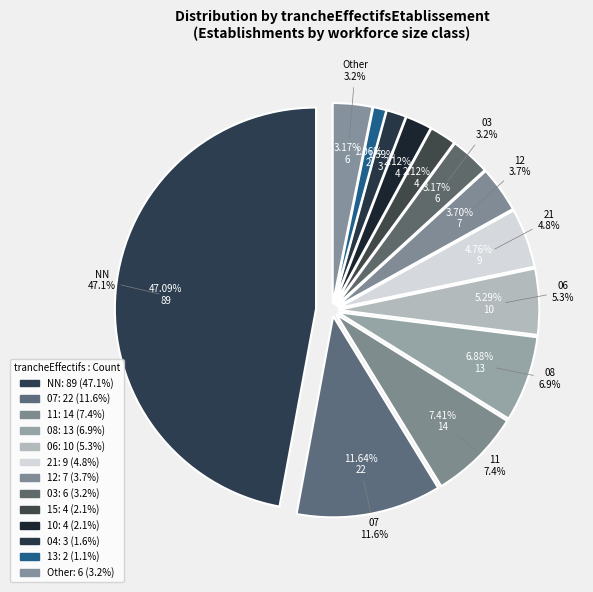

To the nearest percent, what percentage of the pie is 12?

4%